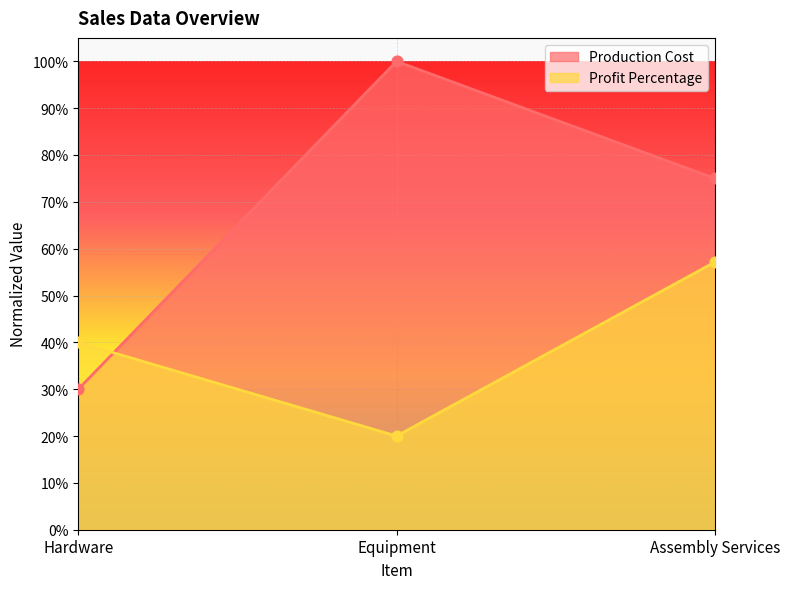

At how many categories does at least one series exceed 0?

3